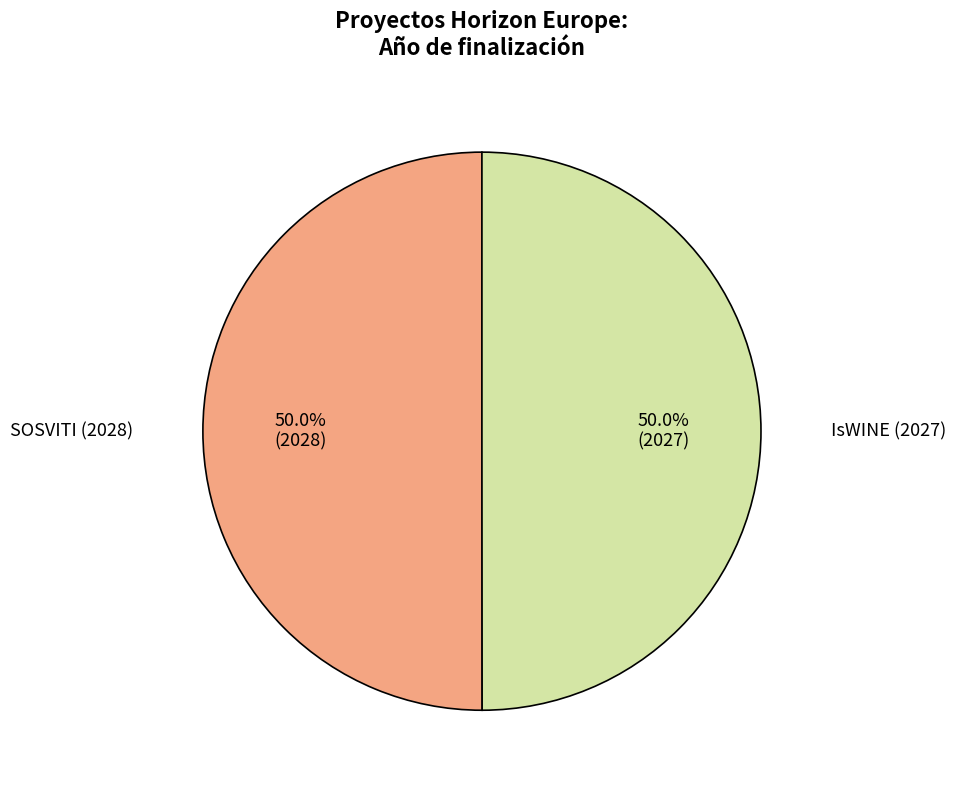

What percentage do SOSVITI (2028) and IsWINE (2027) together represent?

100.0%